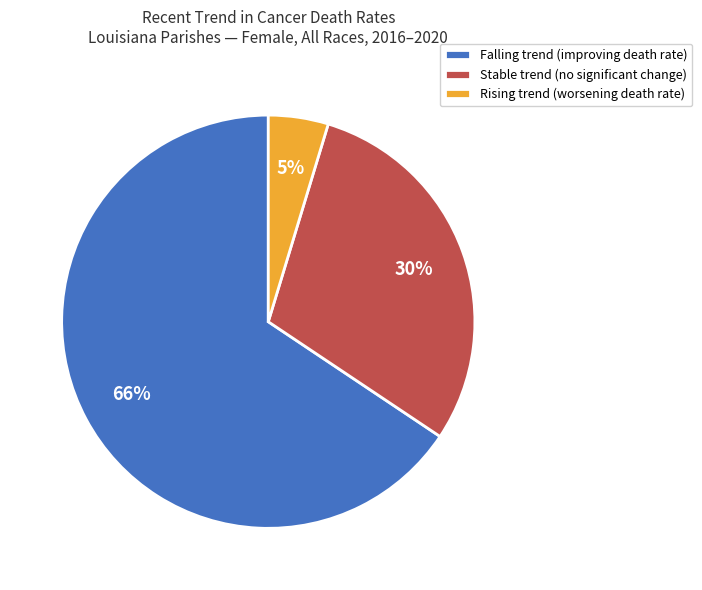

True or false: Rising trend (worsening death rate) accounts for 5% of the total.

True